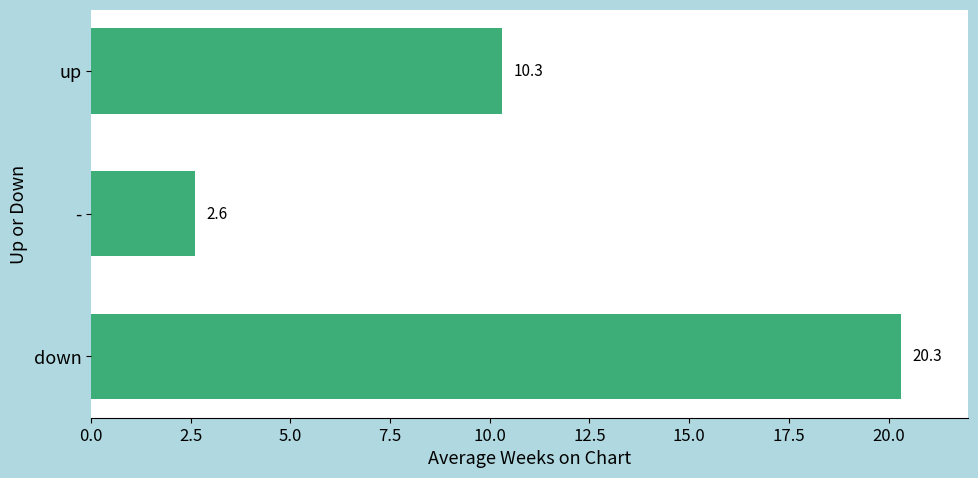

Reading bottom to top, transcribe all the data shown in this chart.

20.3	2.6	10.3